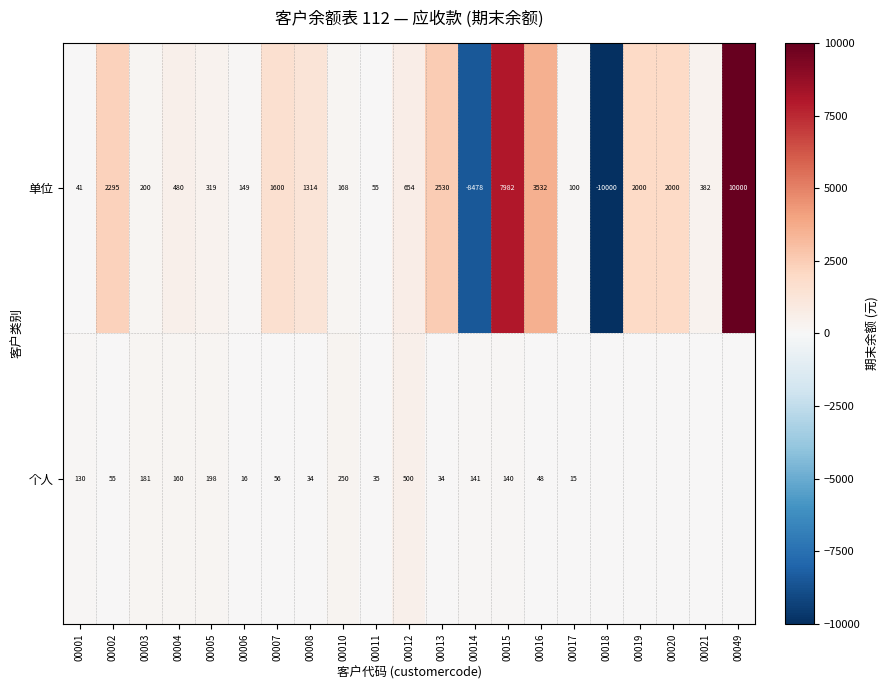

What is the total value across all series at 00010?

418